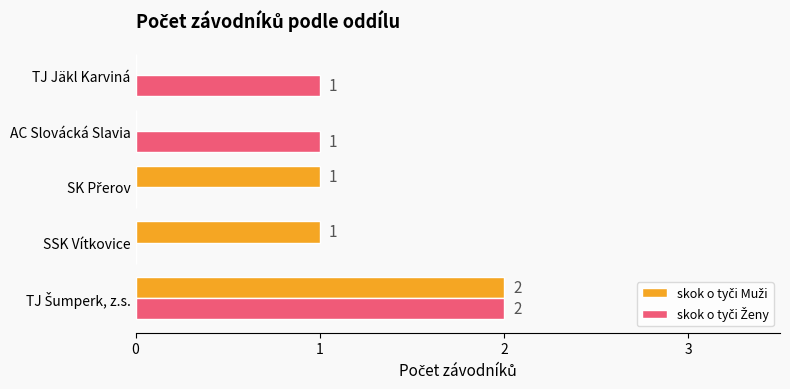

List the labels in order of skok o tyči Ženy value, largest first.

TJ Šumperk, z.s., AC Slovácká Slavia, TJ Jäkl Karviná, SSK Vítkovice, SK Přerov